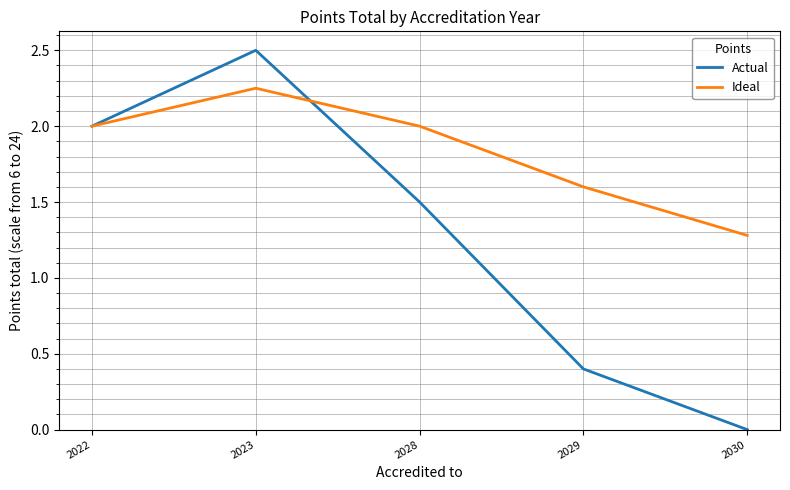

What is the sum of all Actual values?

6.4